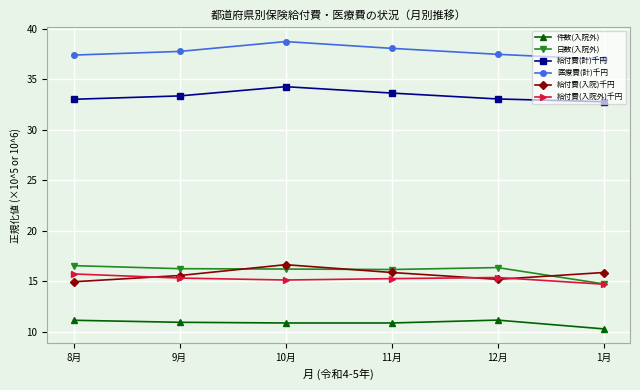

What is the value of the 日数(入院外) point at the 5th from the left?

16.4